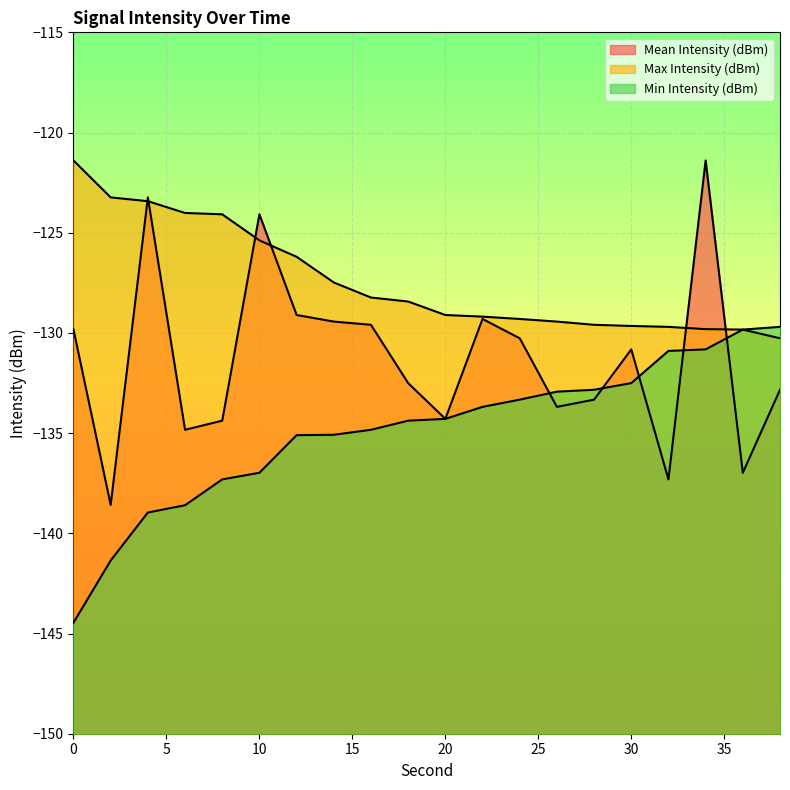

List the series in order of their overall mean, lowest first.

Min Intensity (dBm), Mean Intensity (dBm), Max Intensity (dBm)